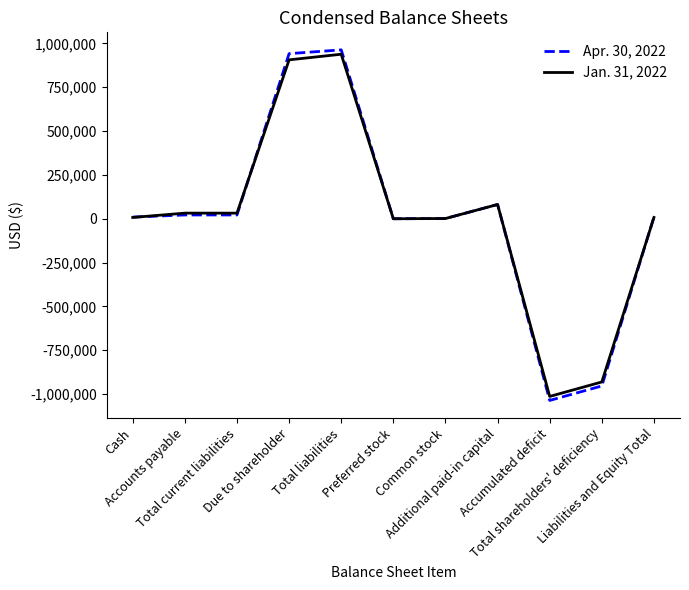

What are all the series names shown in the legend?

Apr. 30, 2022, Jan. 31, 2022